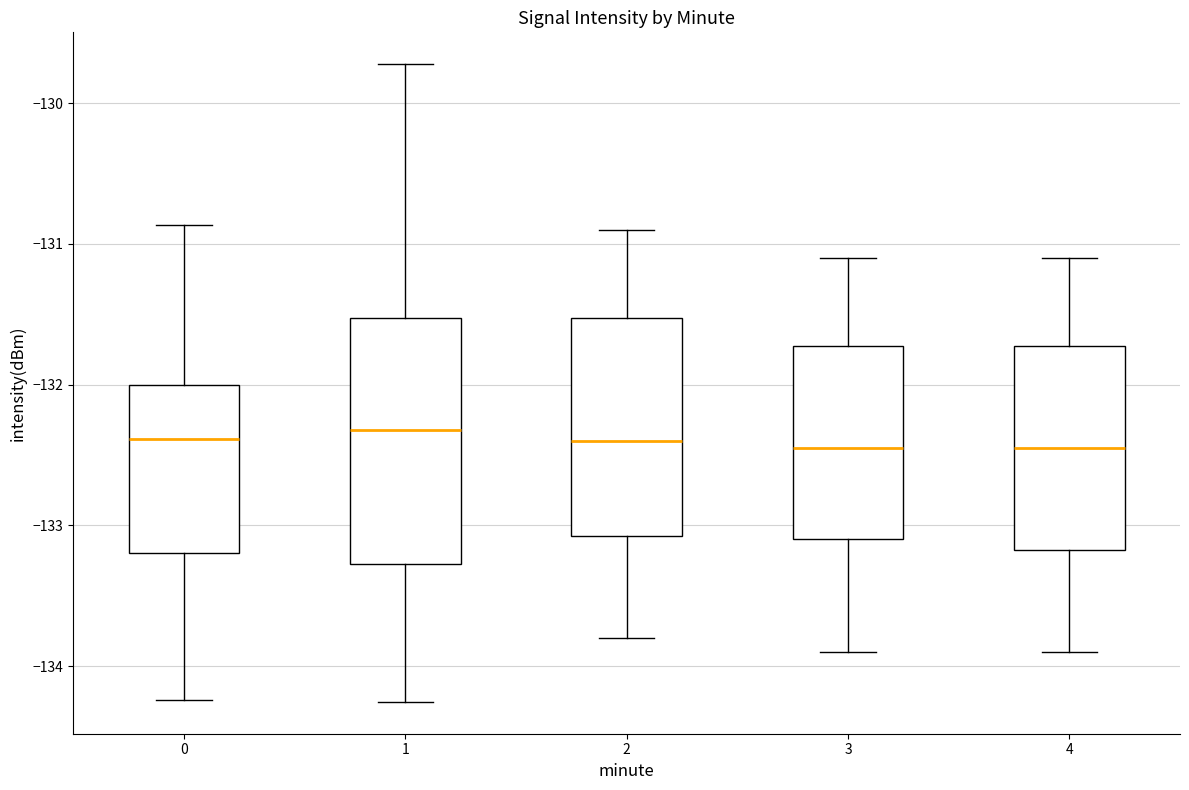

Where does the median line of the box at x = 0 sit on the y-axis? The values are not printed on the chart, so give them approximately, as read against the axis.

-132.4